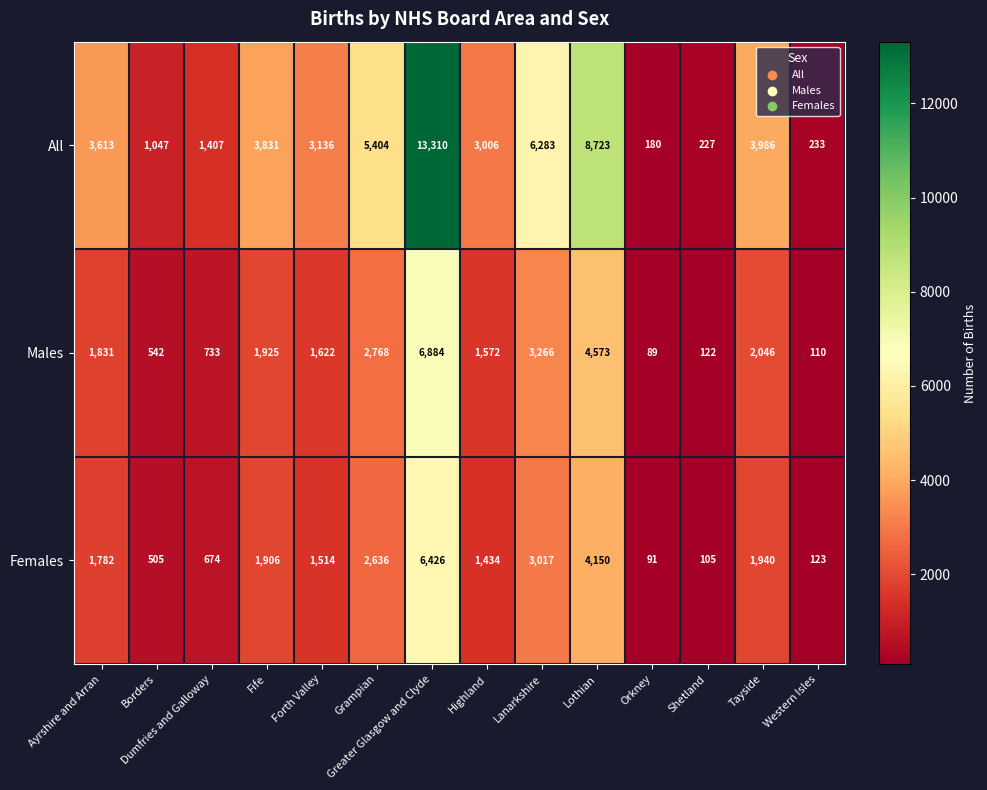

Which series has the largest total across all categories?

All